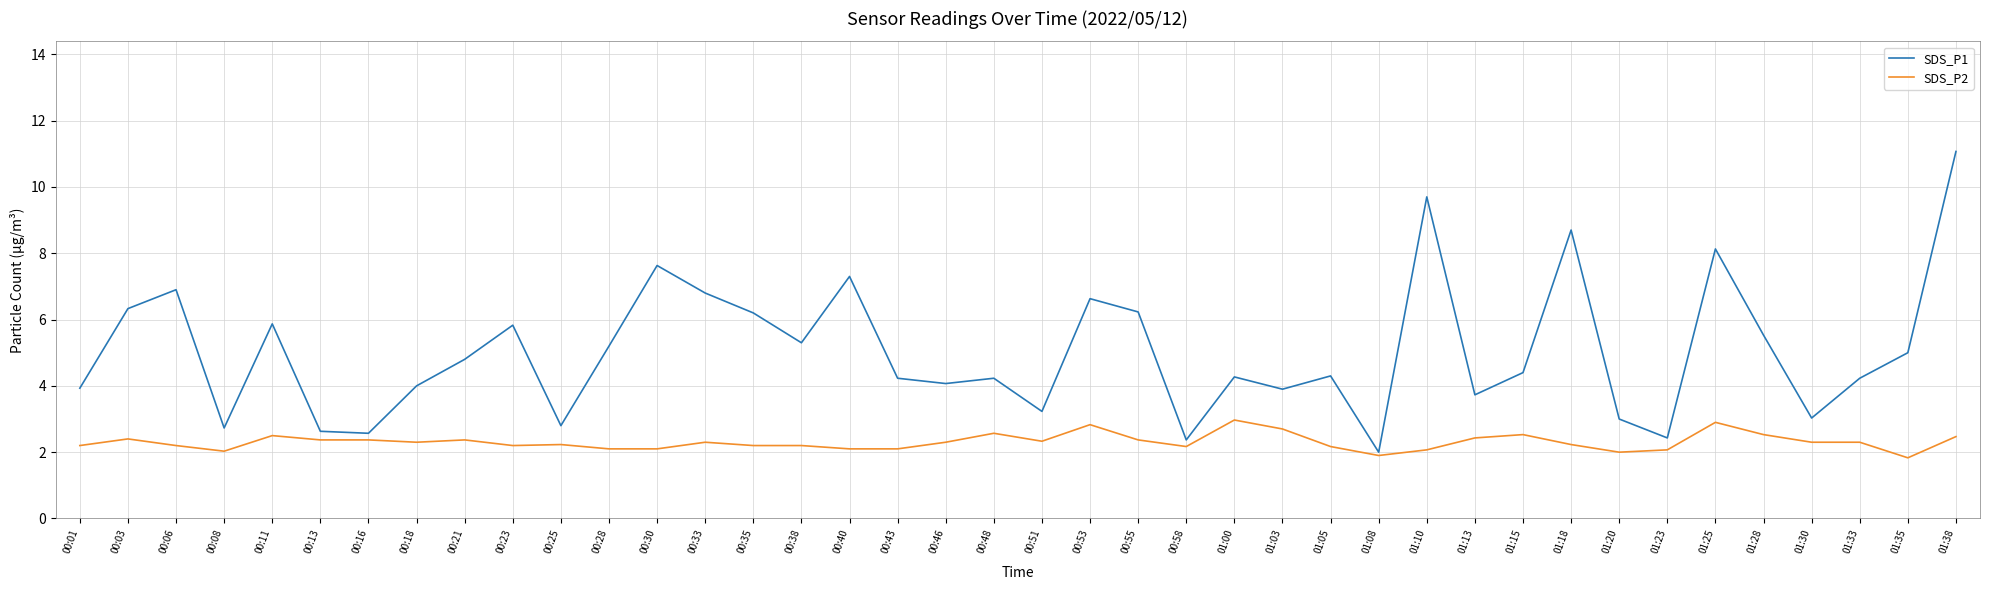

What is the greatest value displayed?

11.1